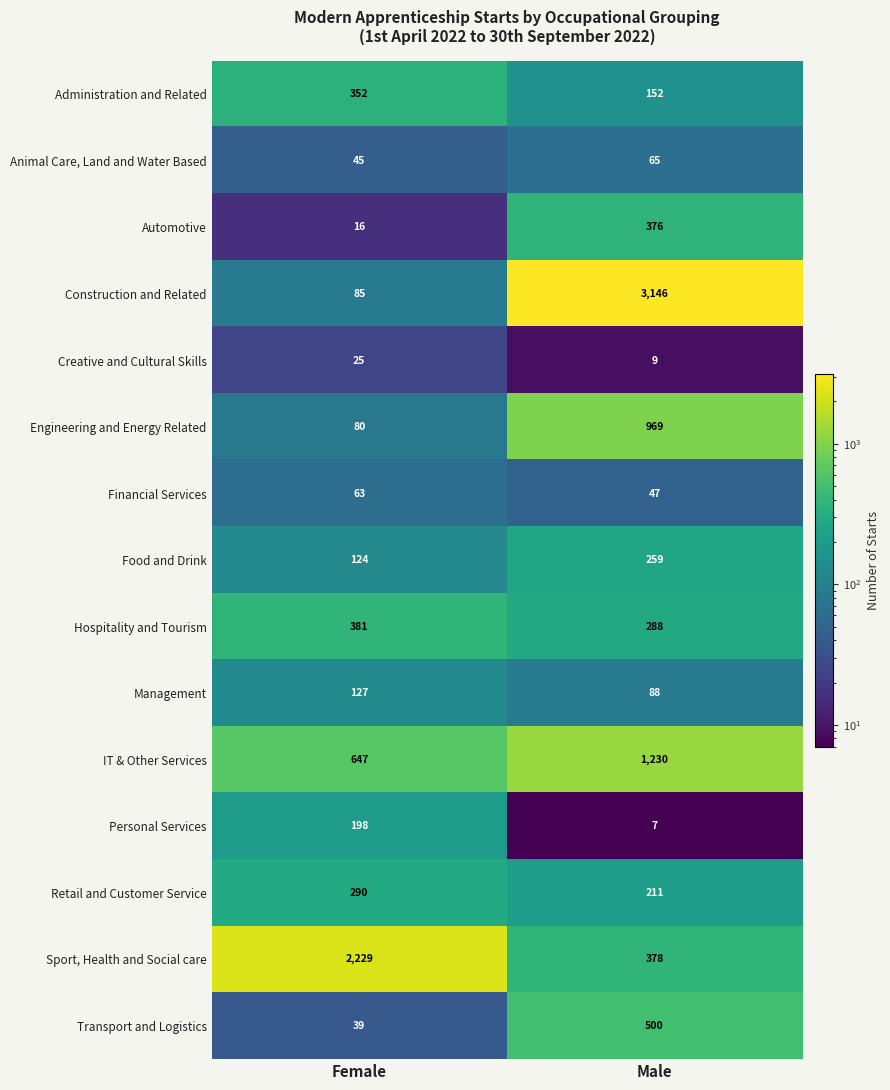

Which label corresponds to the smallest value in the chart?

Male